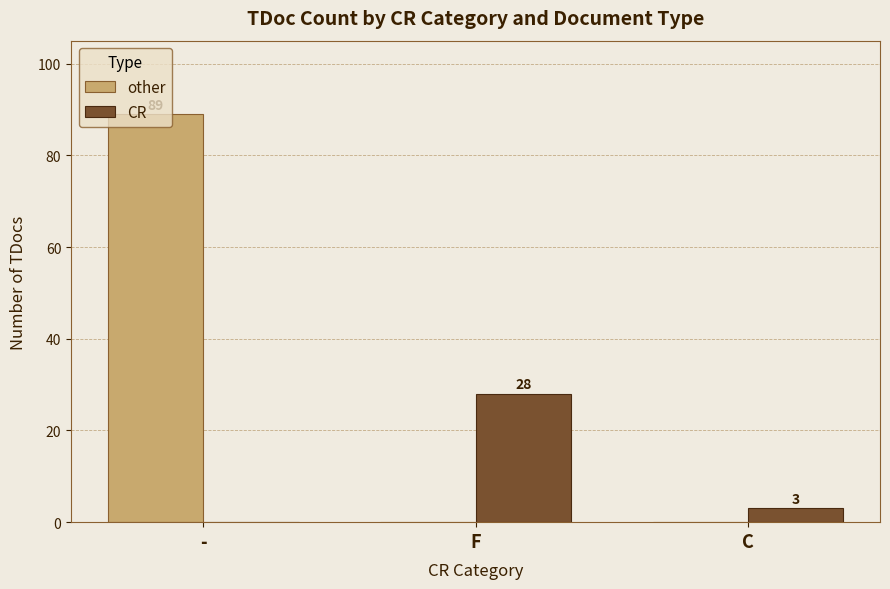

At which category is the sum across all series the highest?

-